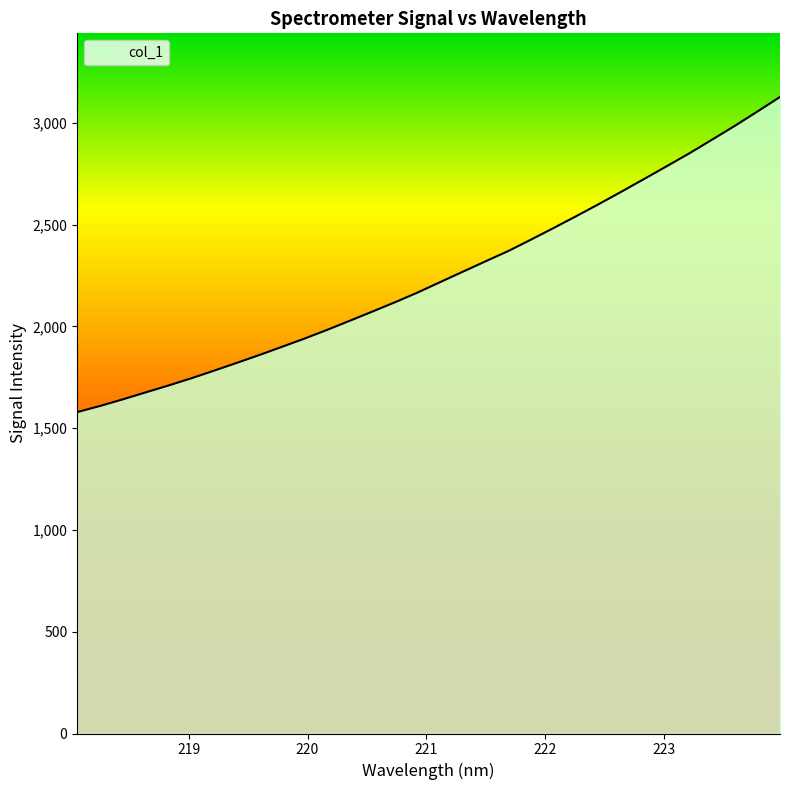

What is the maximum value shown in the chart?

3127.3